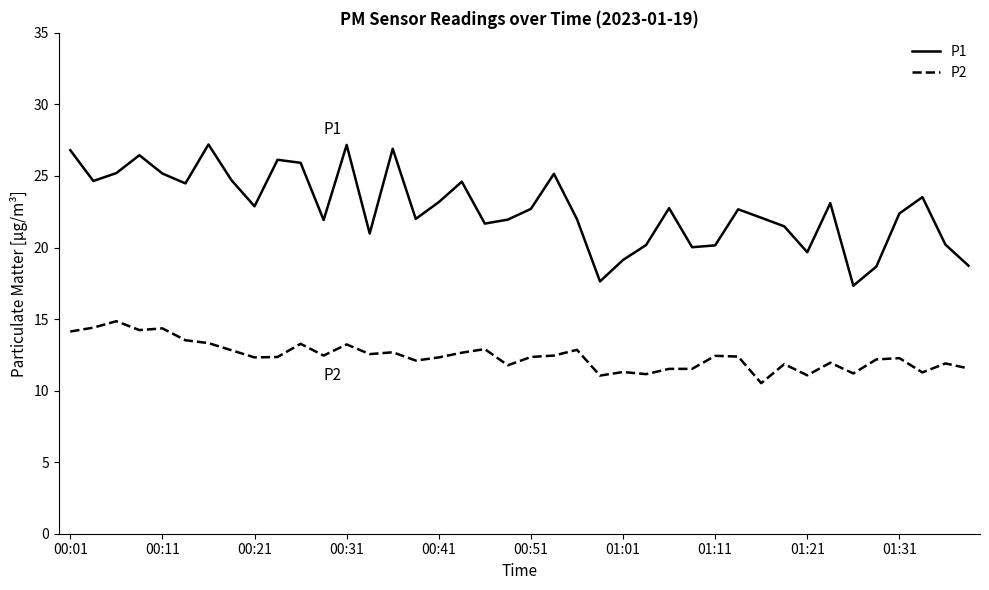

True or false: P1 and P2 intersect in this chart.

False